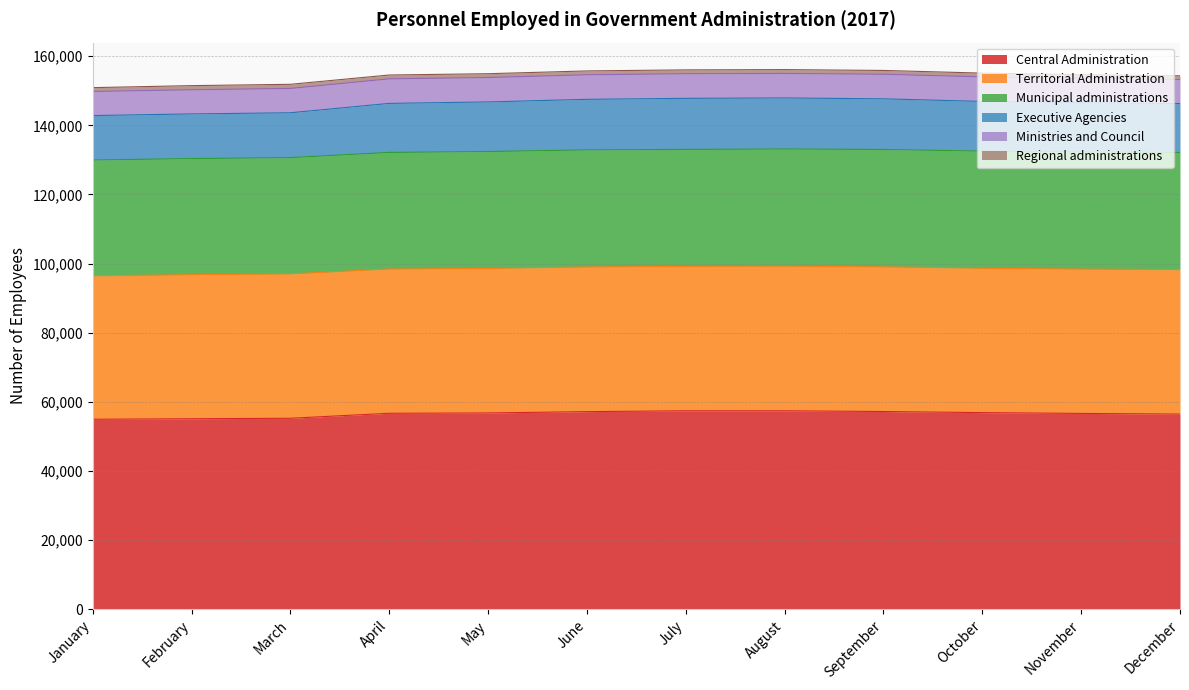

Rank the categories by Territorial Administration value from lowest to highest.

January, February, April, March, November, December, October, July, May, August, September, June